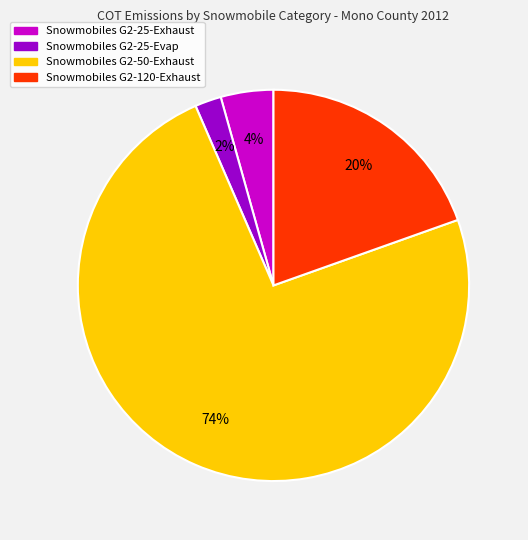

To the nearest percent, what is the average slice percentage?

25%